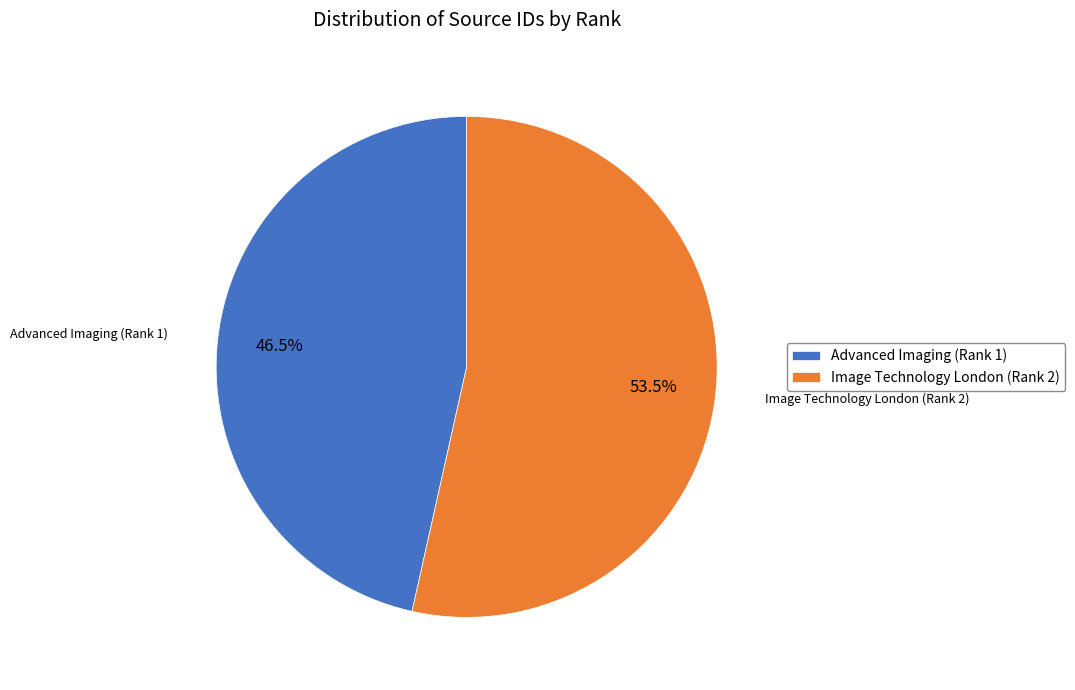

To the nearest percent, what is the difference between the largest and smallest slice percentages?

7%